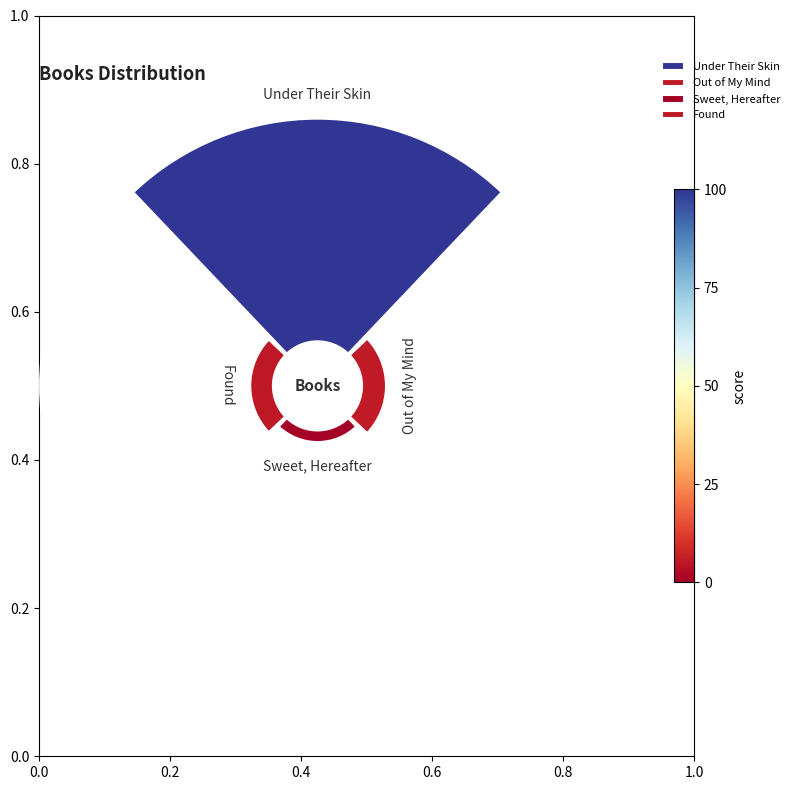

Rank the categories by value from lowest to highest.

Sweet, Hereafter, Found, Out of My Mind, Under Their Skin